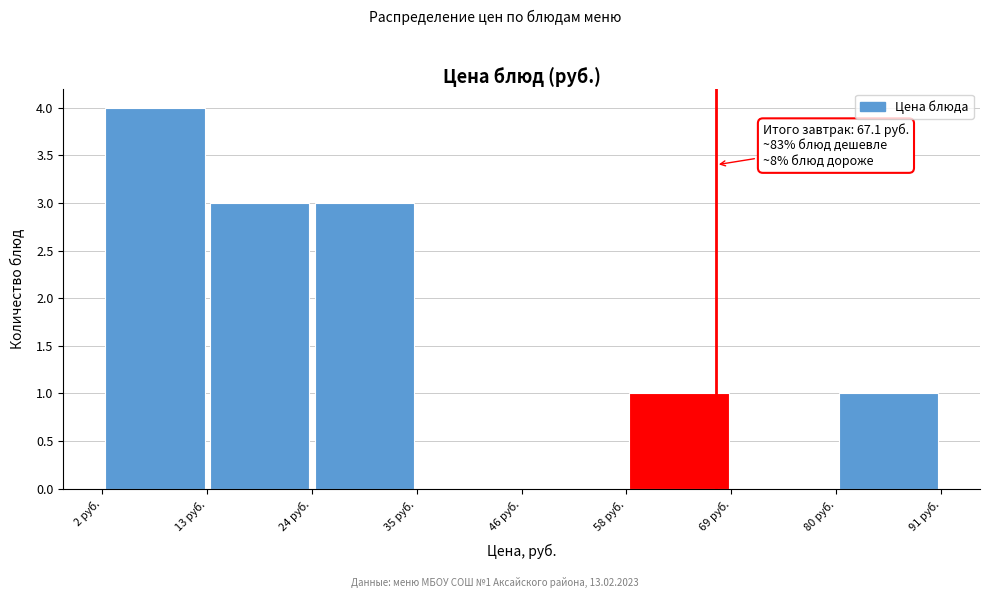

Which range on the x-axis has the tallest bar?

2 to 12